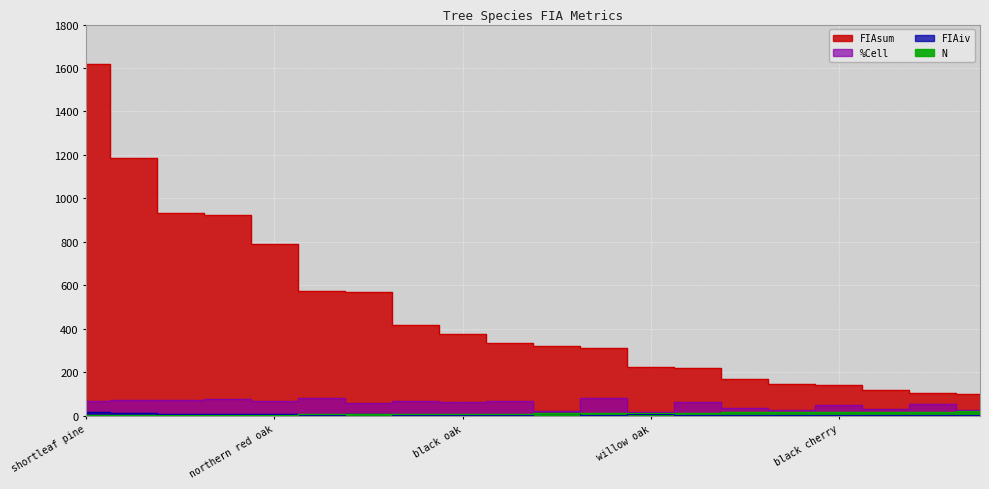

Count the number of categories in the chart.

20